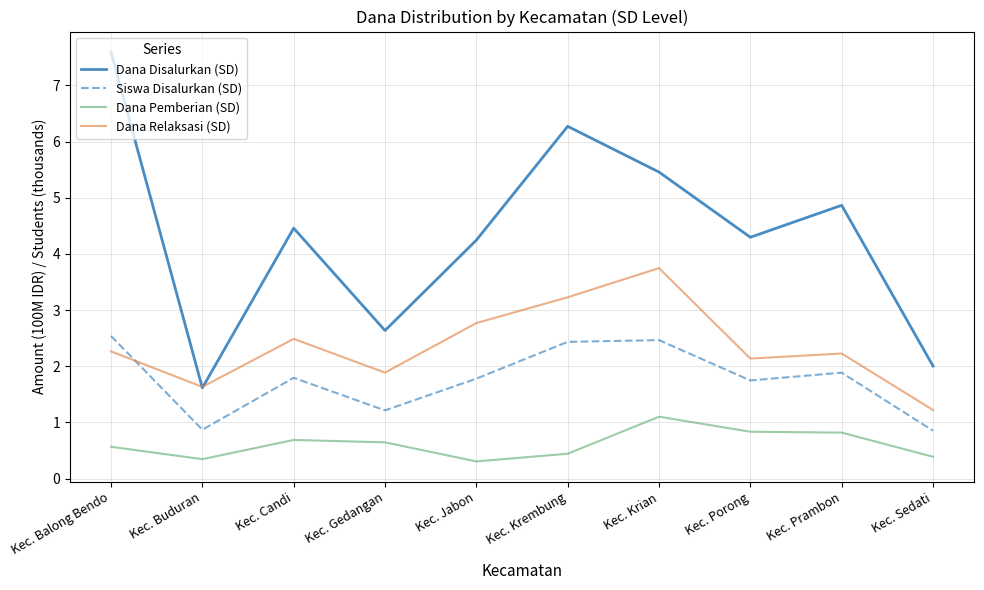

What is the spread (max minus min) of values at Kec. Prambon?

4.0